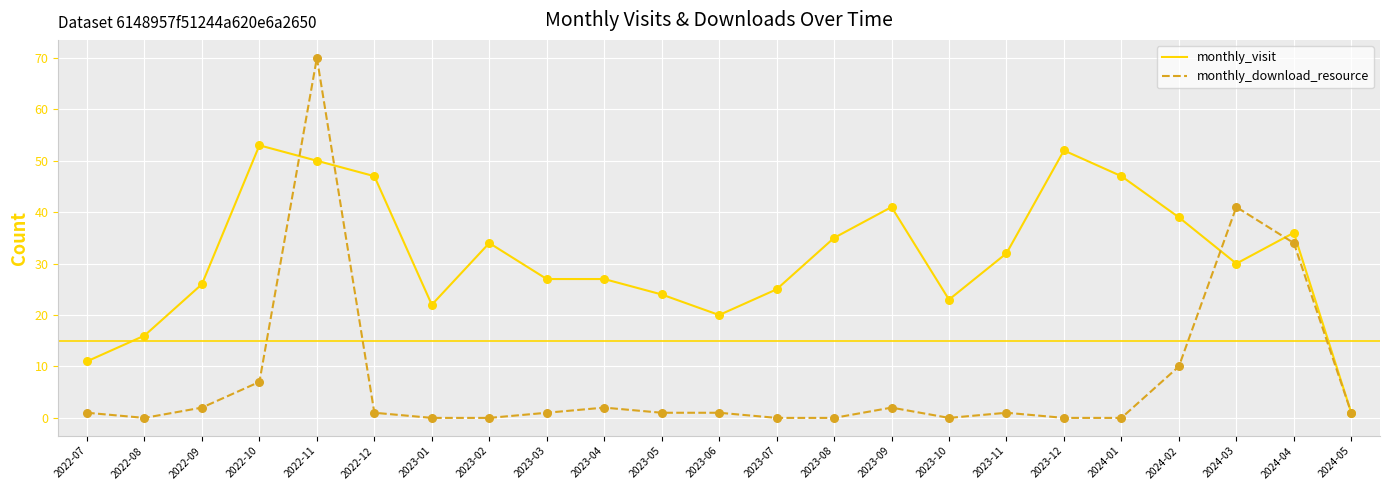

What is the spread (max minus min) of values at 2022-11?

20